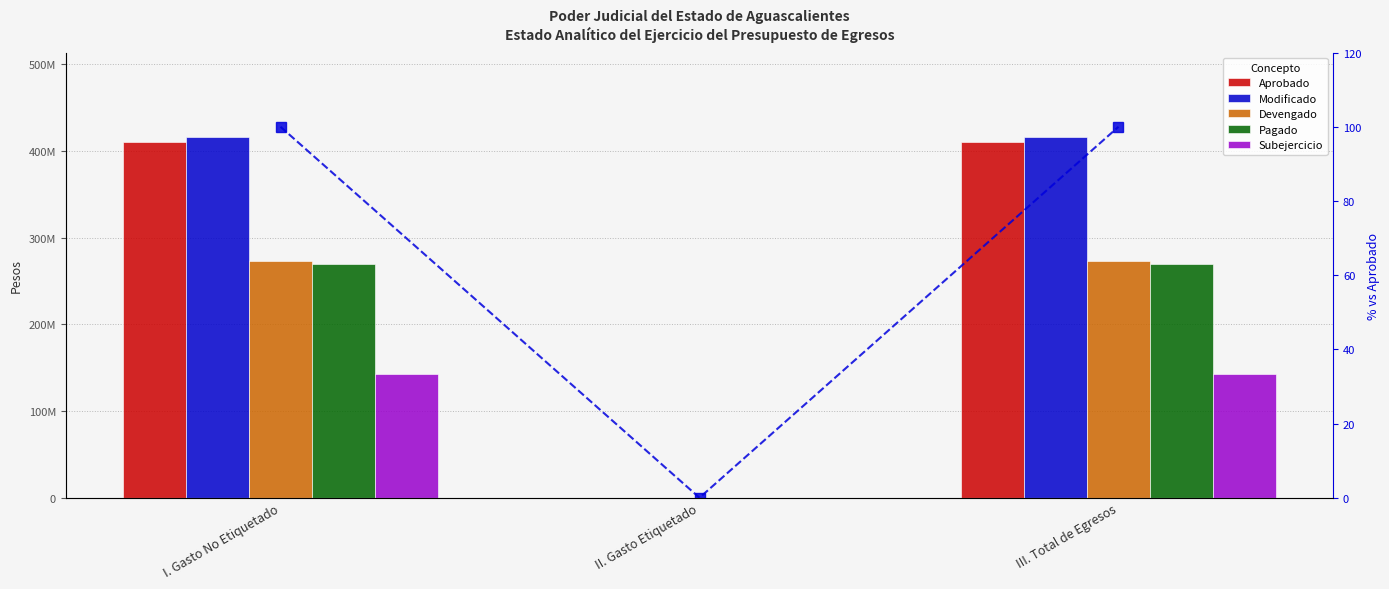

True or false: % vs Aprobado has a value of 100.0 at III. Total de Egresos.

True